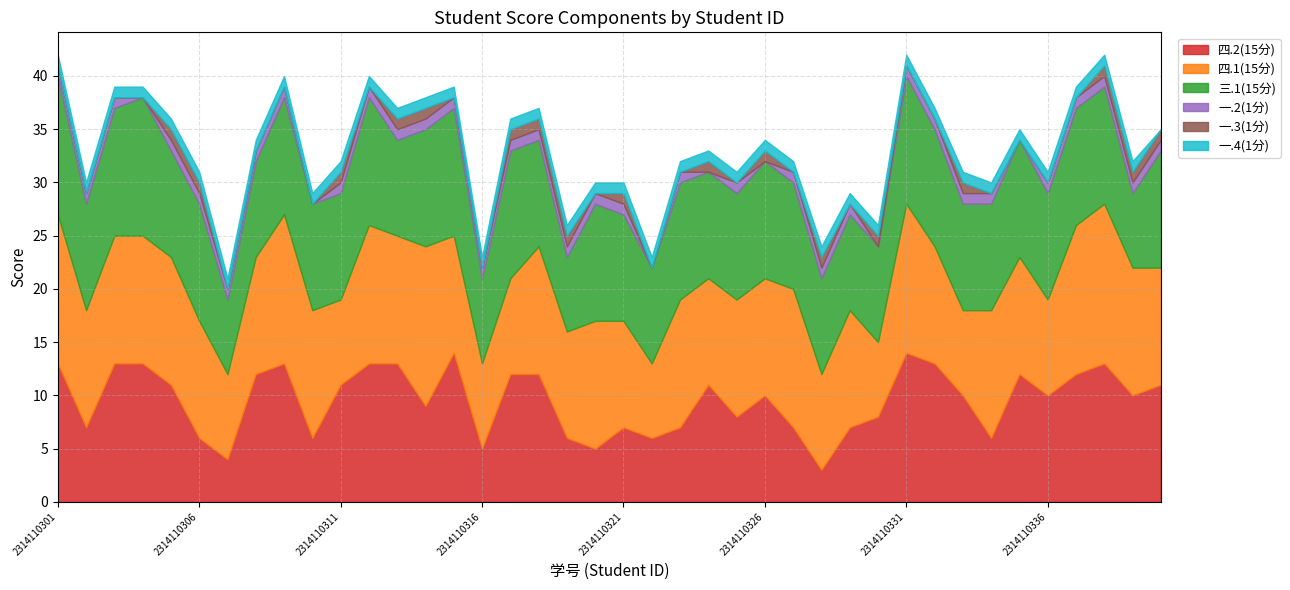

The 一.3(1分) series shows 1 at 2314110331. True or false?

False